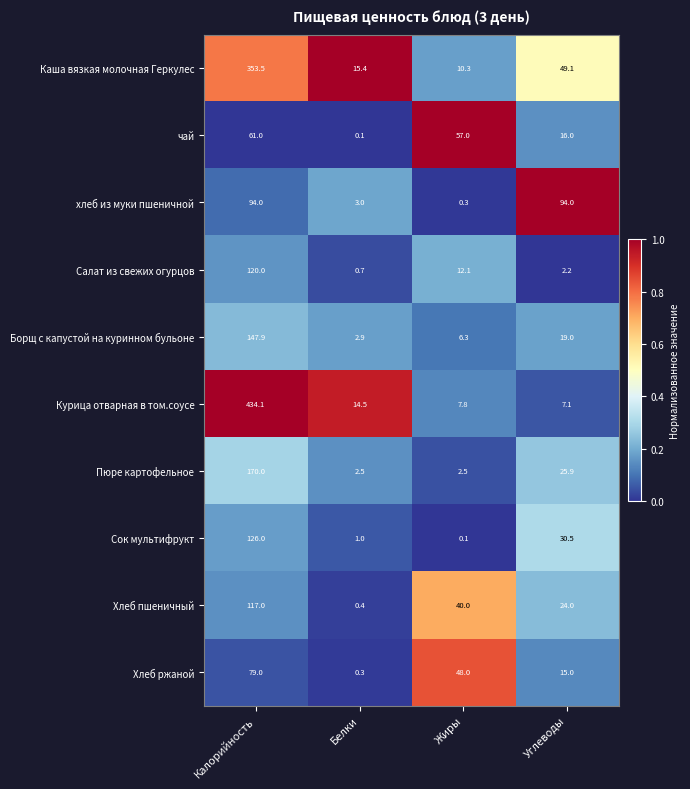

What is the approximate value of Сок мультифрукт at Углеводы?

30.5